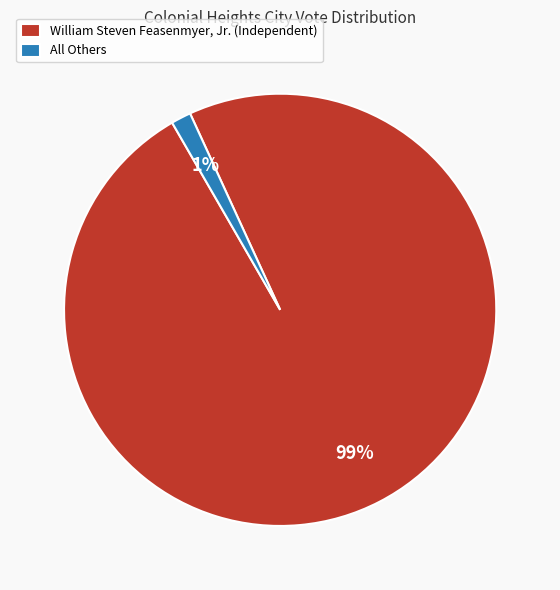

Is the sum of William Steven Feasenmyer, Jr. (Independent) and All Others greater than half?

Yes